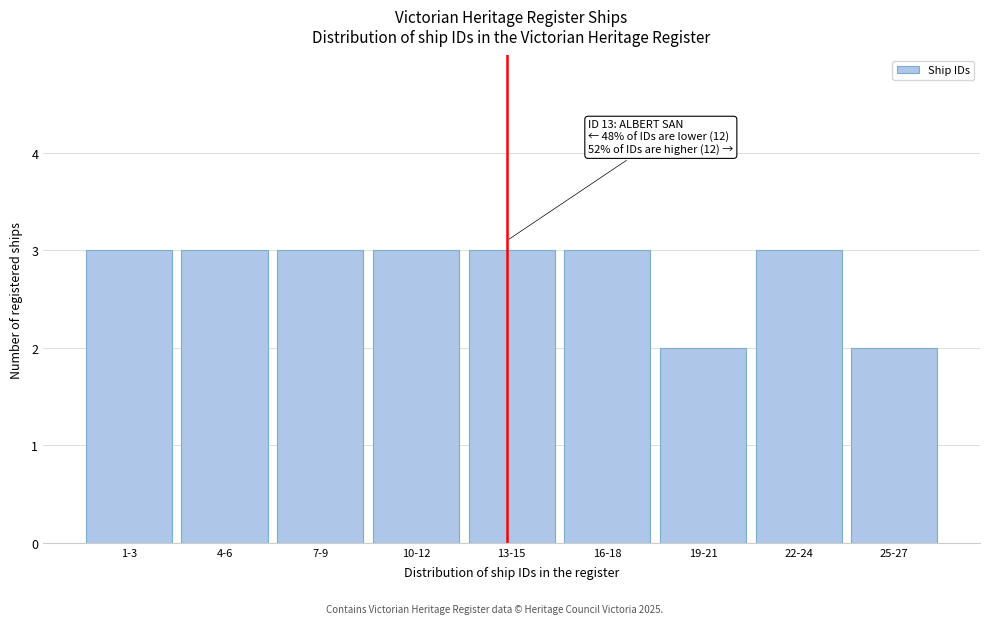

Reading left to right, transcribe all the data shown in this chart.

1-3=3	4-6=3	7-9=3	10-12=3	13-15=3	16-18=3	19-21=2	22-24=3	25-27=2